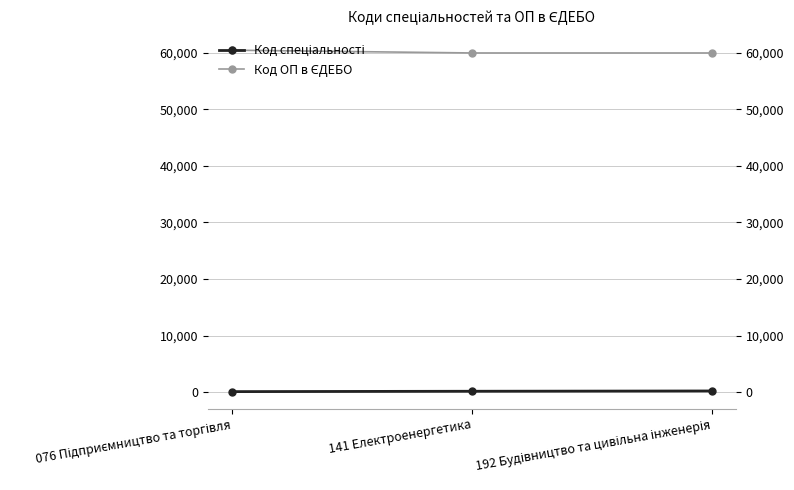

The value of Код ОП в ЄДЕБО at 192 Будівництво та цивільна інженерія is 59967. True or false?

True